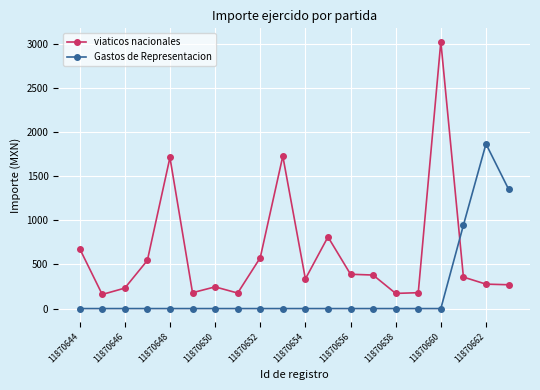

What is the greatest value displayed?

3024.0